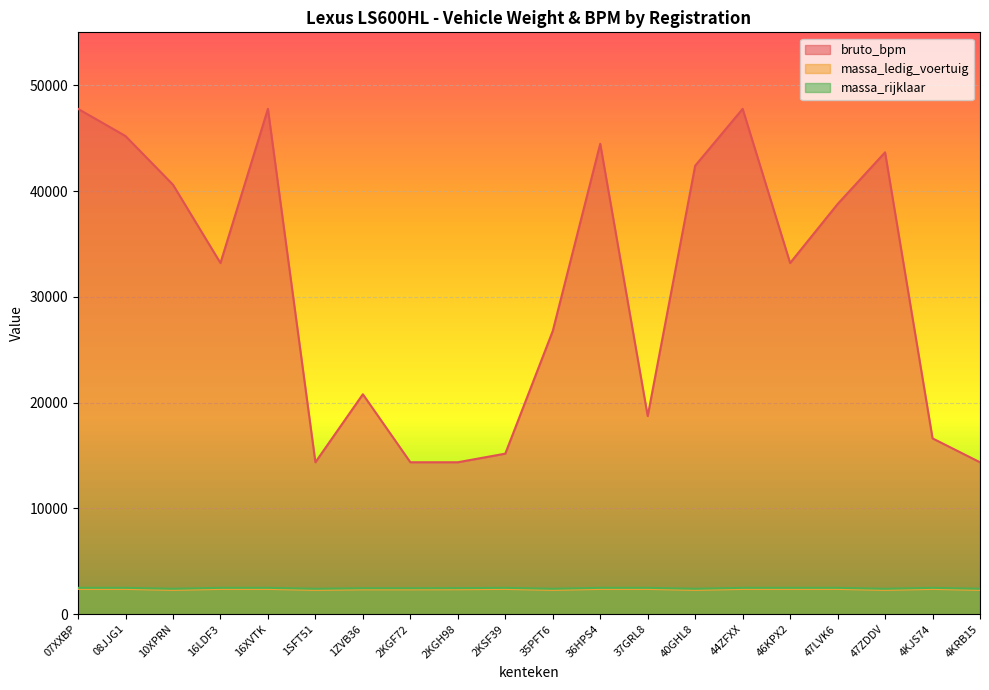

True or false: massa_rijklaar and bruto_bpm intersect in this chart.

False